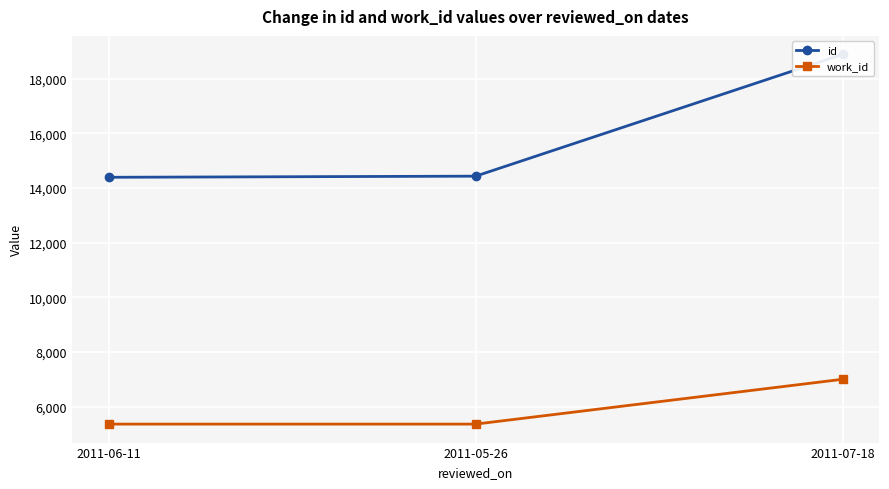

List the series in order of their peak value, highest first.

id, work_id